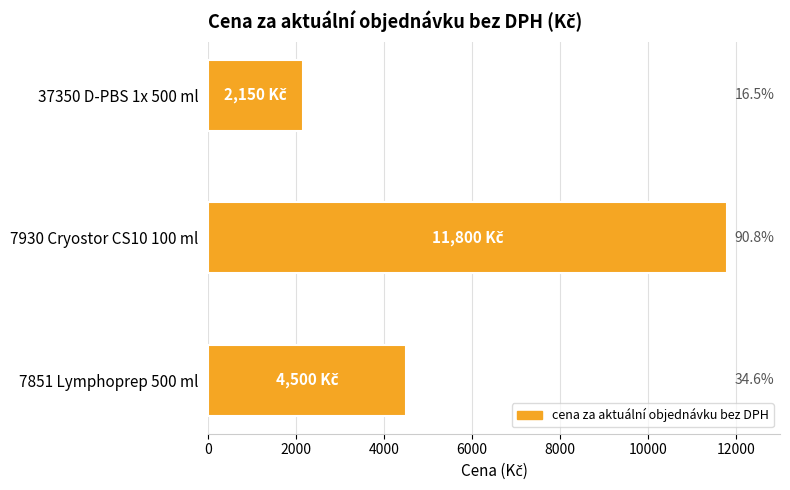

What is the minimum value shown in the chart?

2150